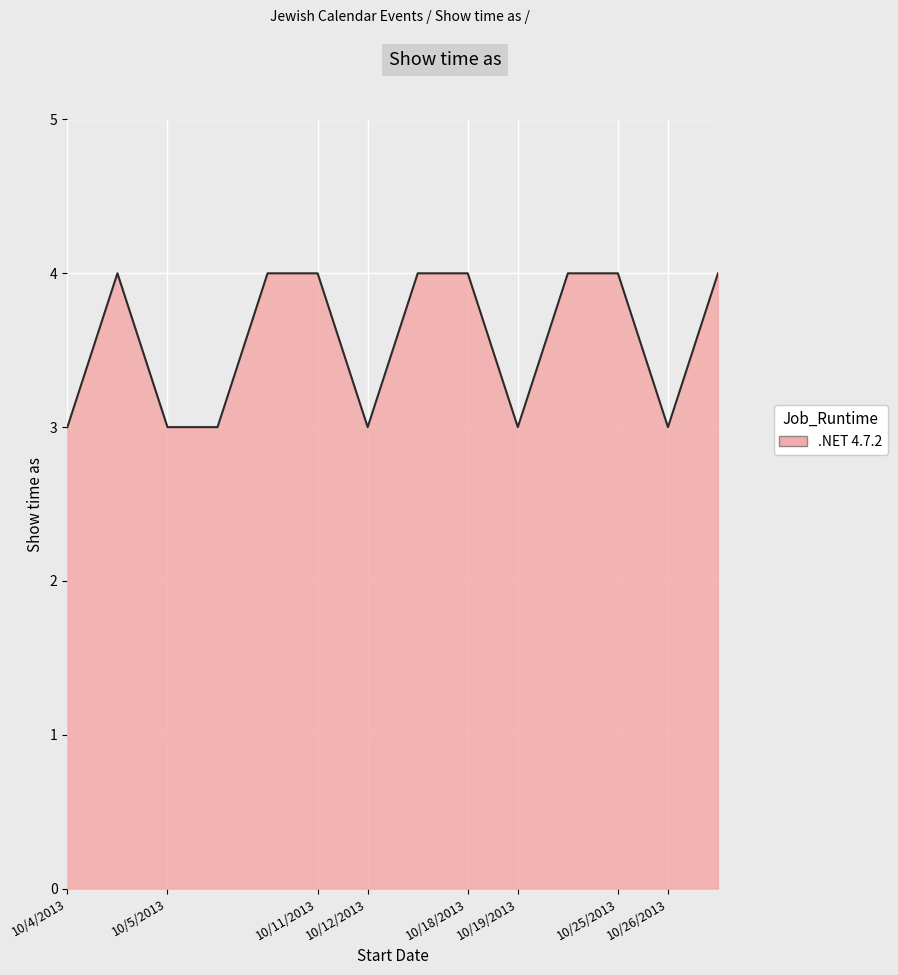

What is the greatest value displayed?

4